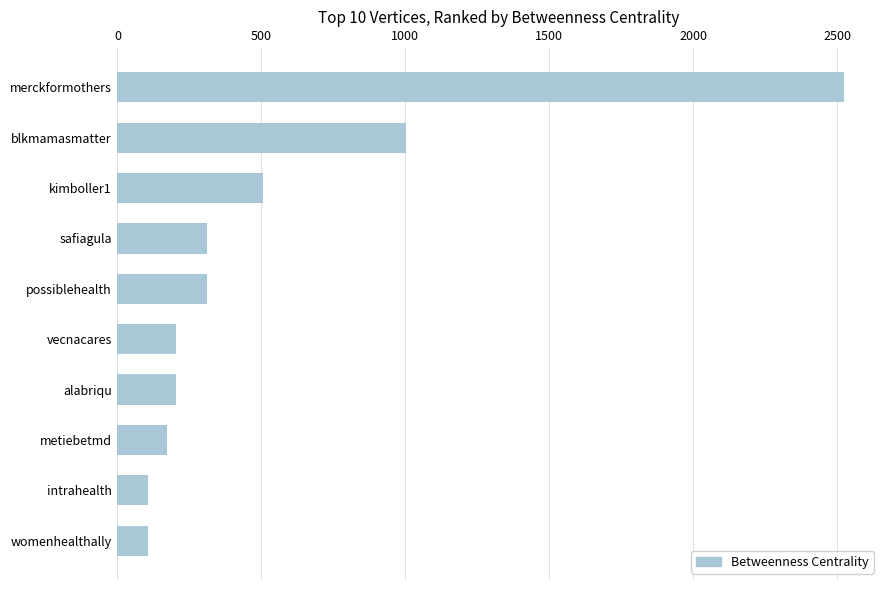

What is the smallest value displayed?

106.0